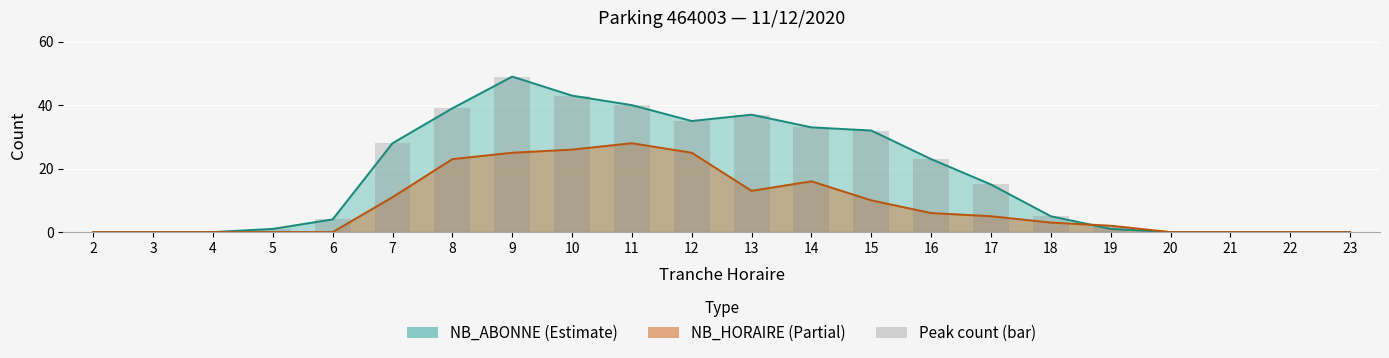

How many positive values are there?

15